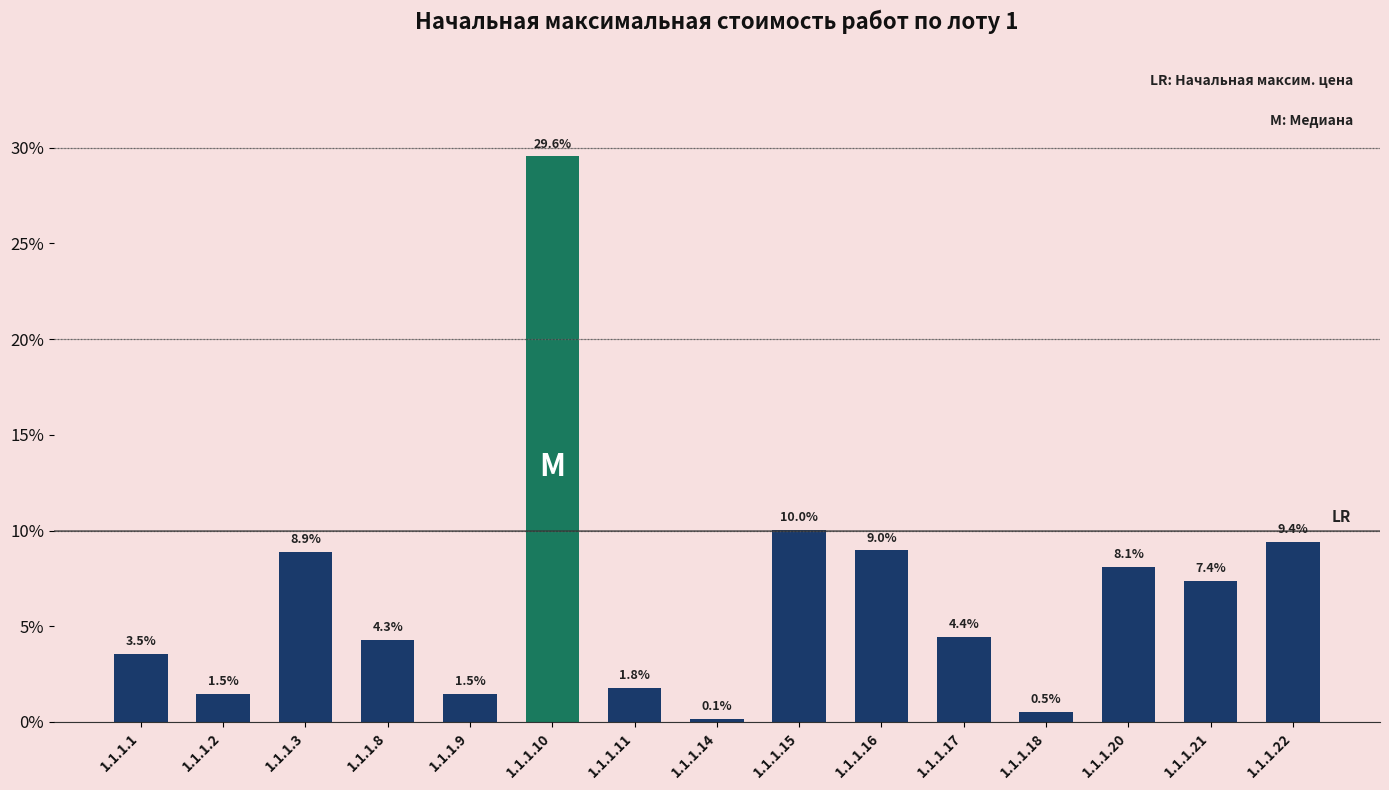

What is the greatest value displayed?

29.6